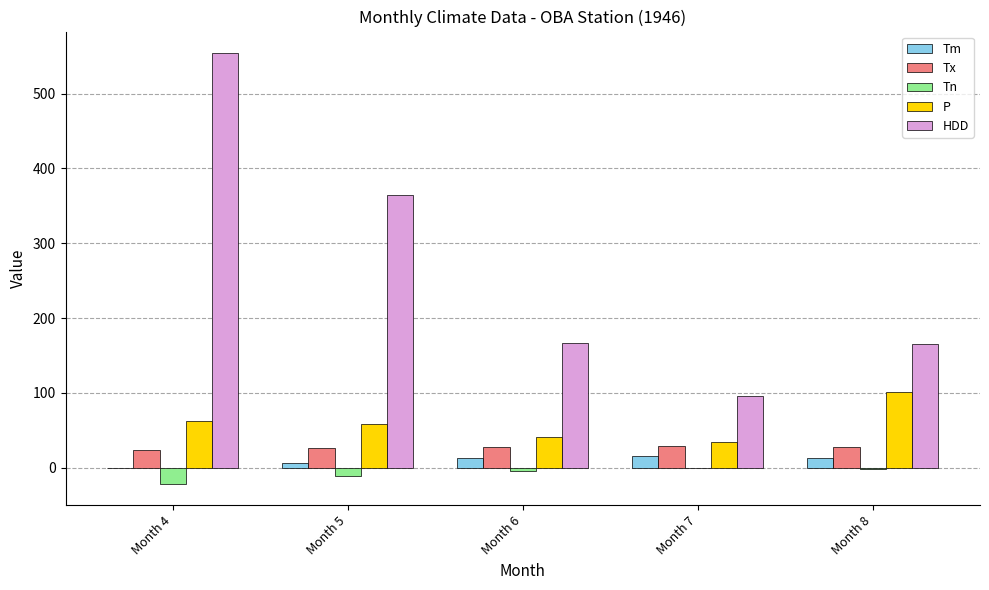

What is the sum of all P values?

299.1